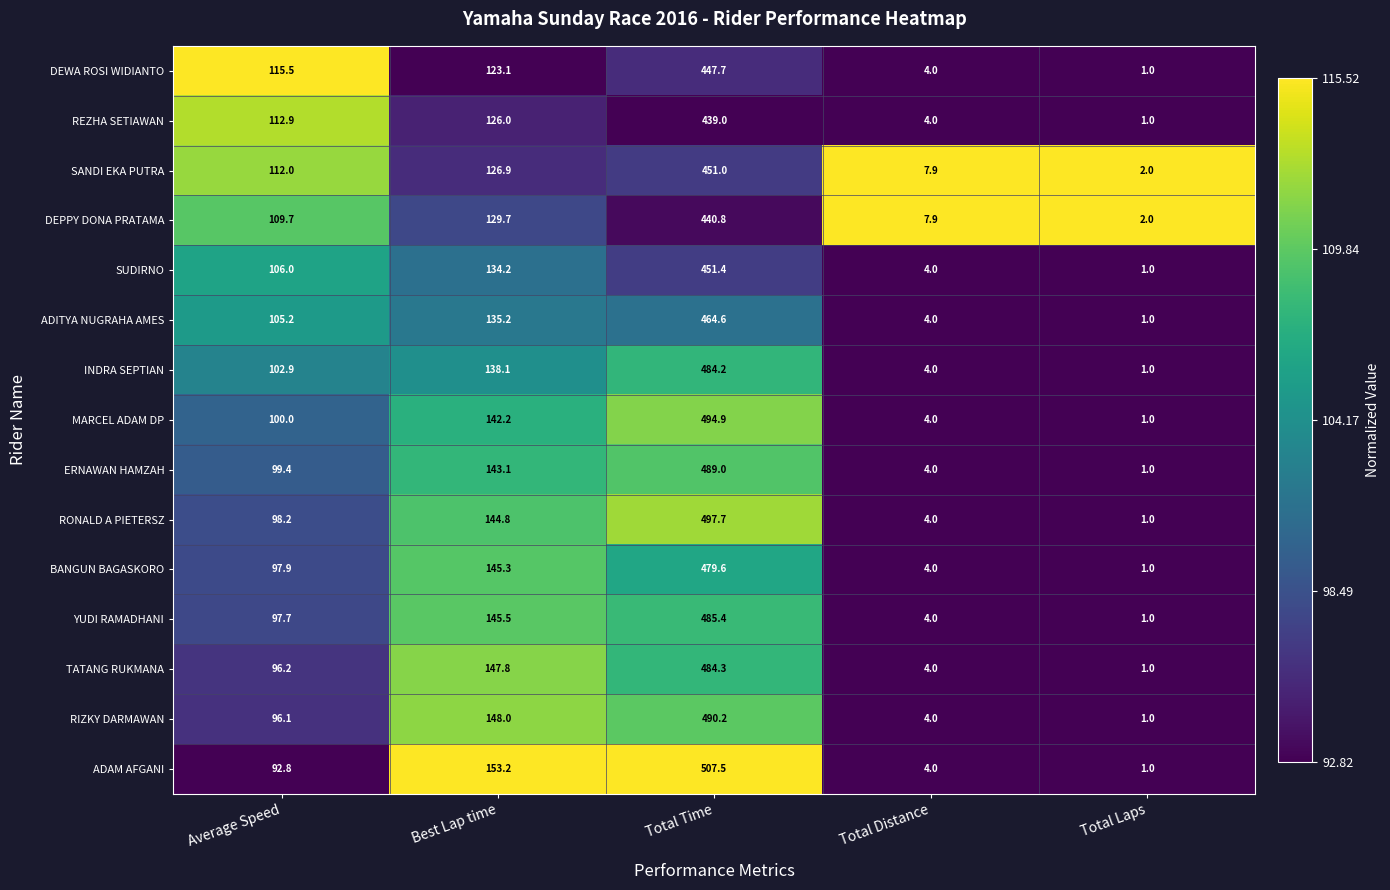

True or false: BANGUN BAGASKORO has a value of 4.0 at Total Distance.

True